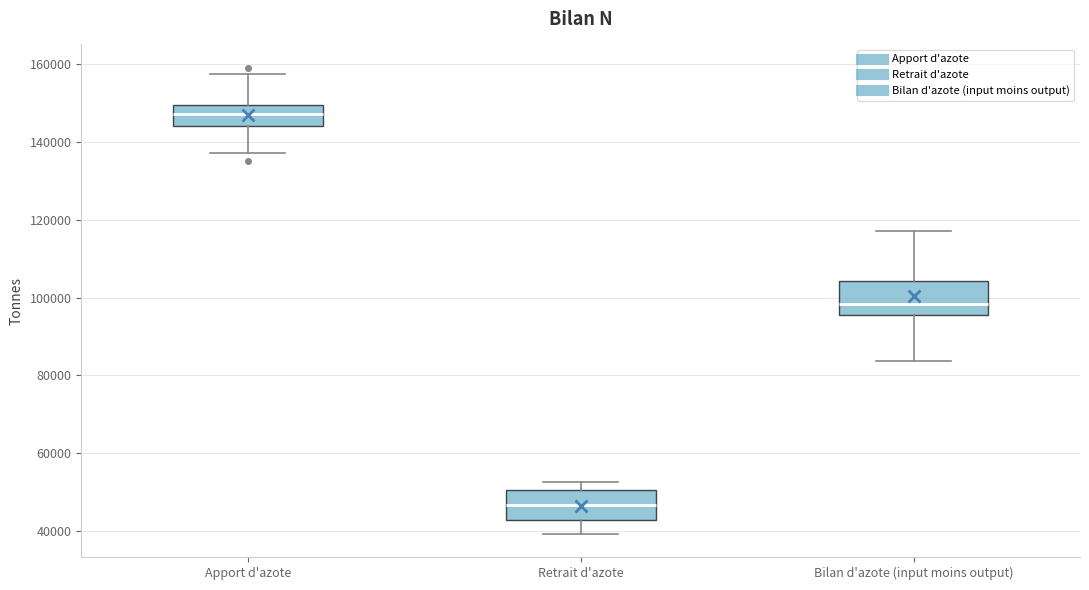

Which box's median line is the lowest?

Retrait d'azote